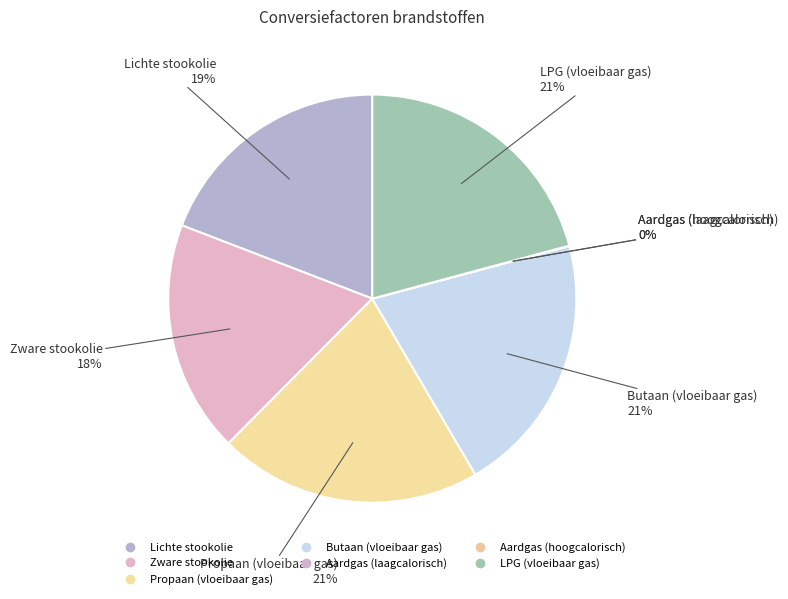

To the nearest percent, what is the difference between the largest and smallest slice percentages?

21%